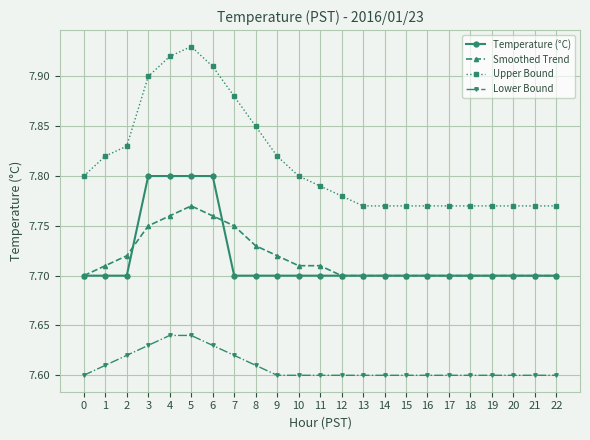

Which category has the highest value in the Upper Bound series?

5